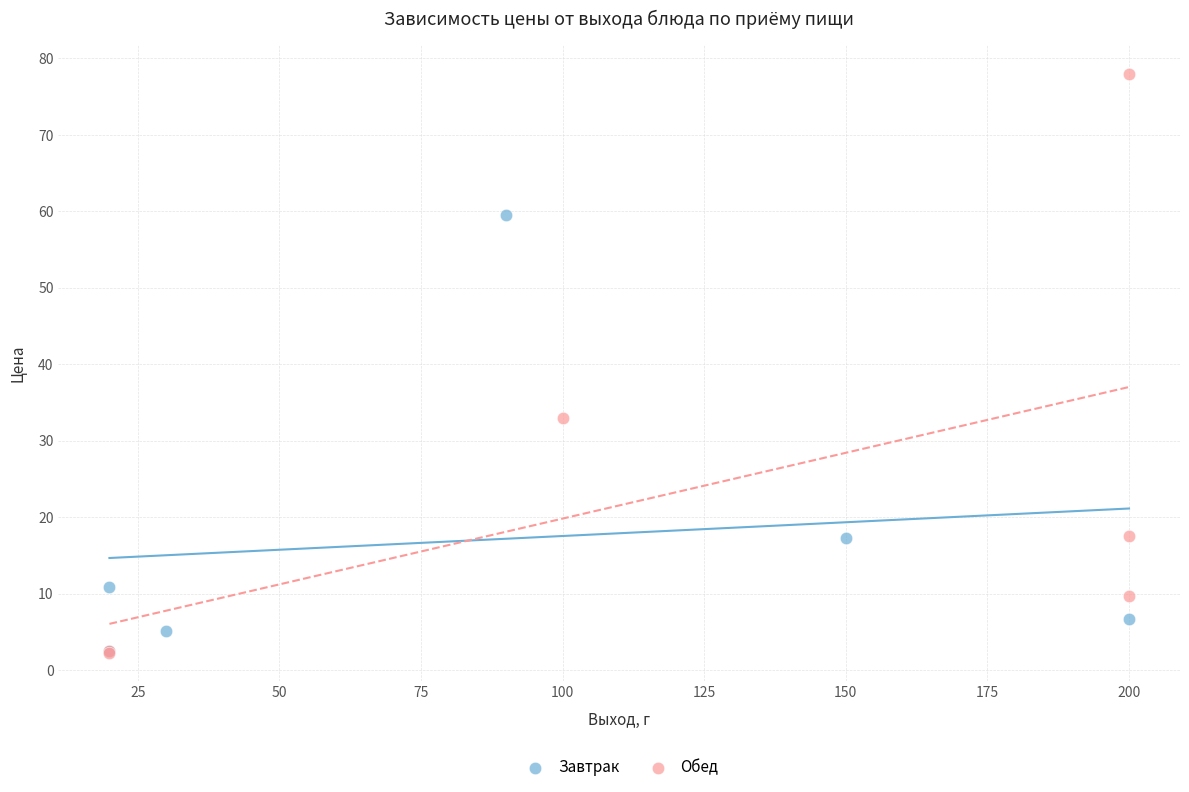

Which series reaches the maximum Y coordinate?

Обед